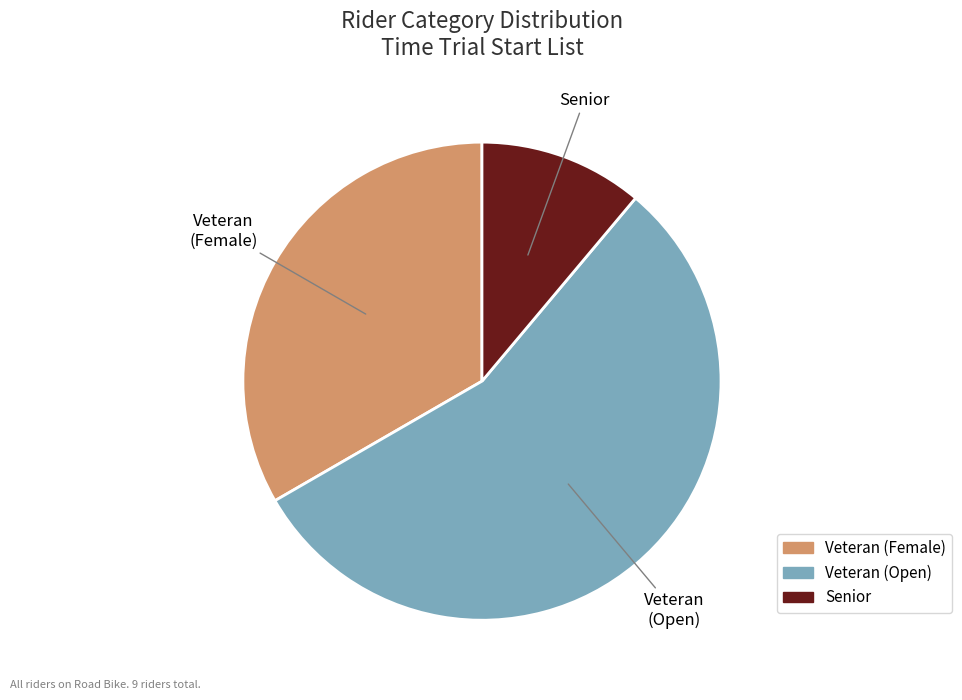

Does any single category account for the majority?

Yes